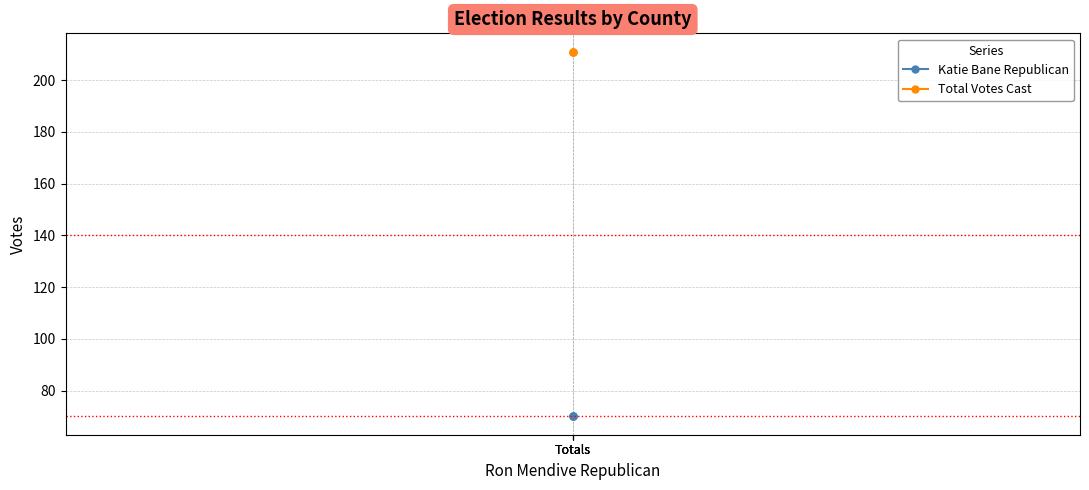

Is this an area chart (filled region under the line)?

No